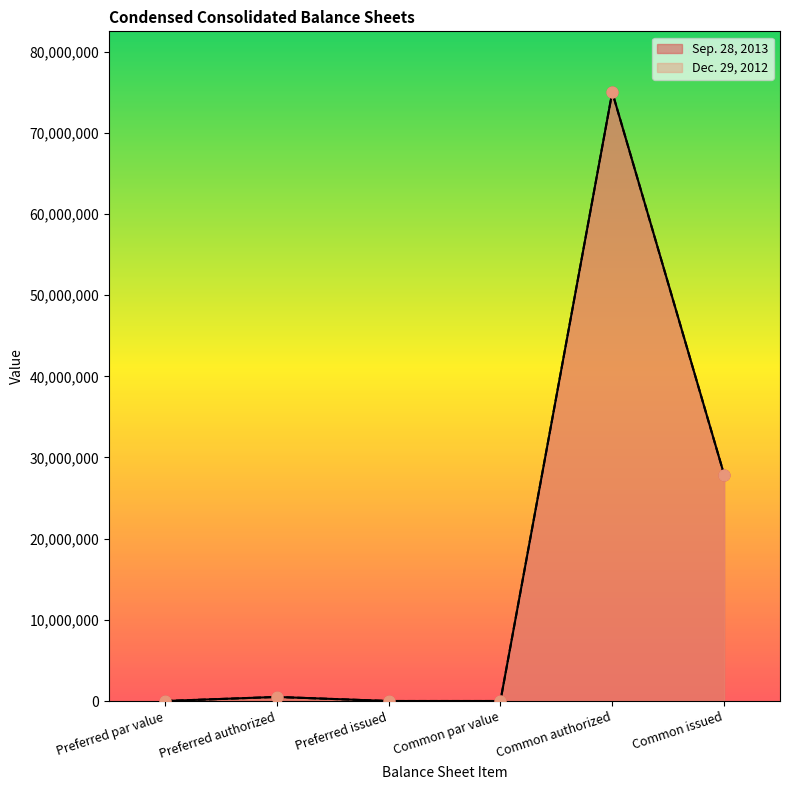

At which category is the sum across all series the highest?

Common authorized